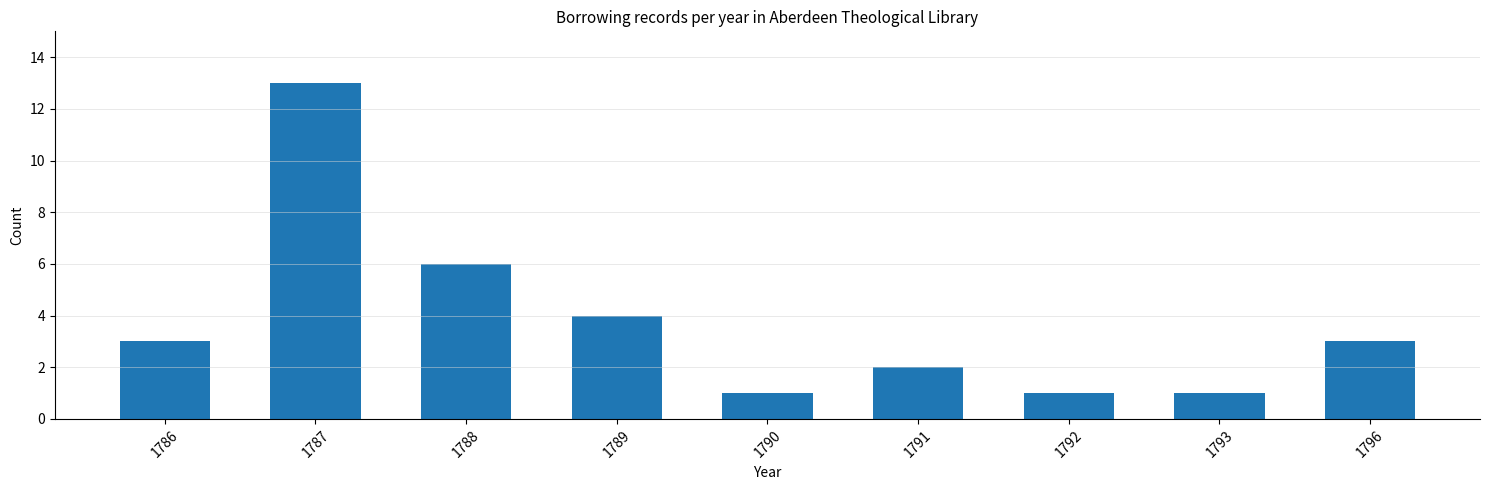

Reading left to right, transcribe all the data shown in this chart.

3	13	6	4	1	2	1	1	3